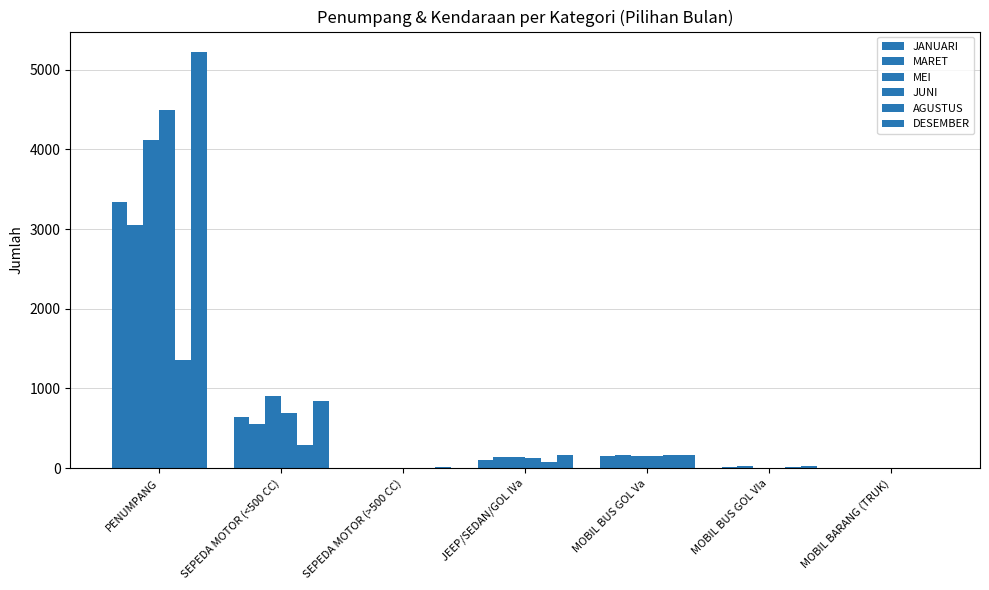

What is the total value across all series at MOBIL BUS GOL Va?

942